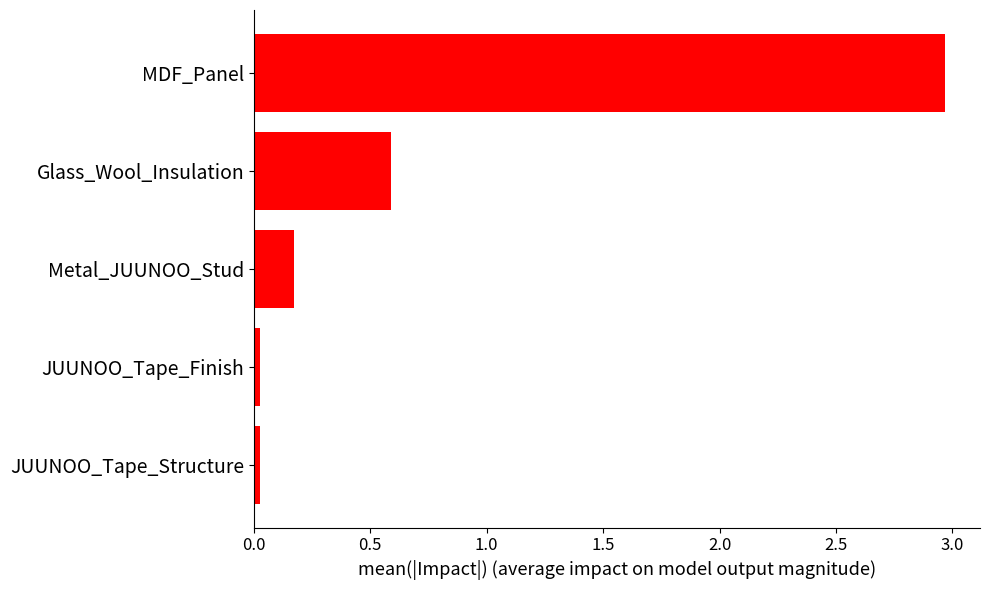

At which category does the chart reach its peak across all series?

MDF_Panel